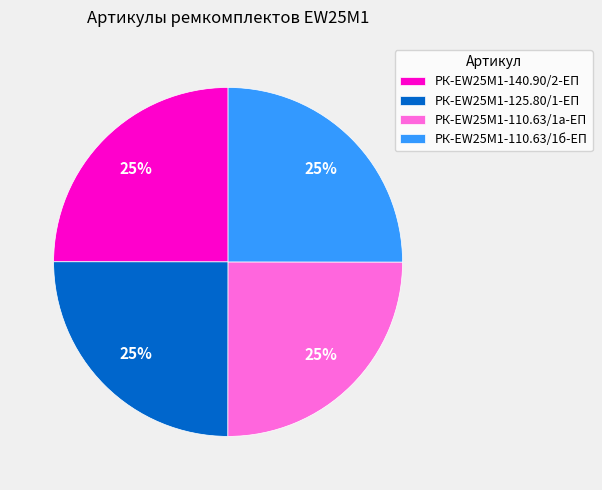

Does any single category account for the majority?

No